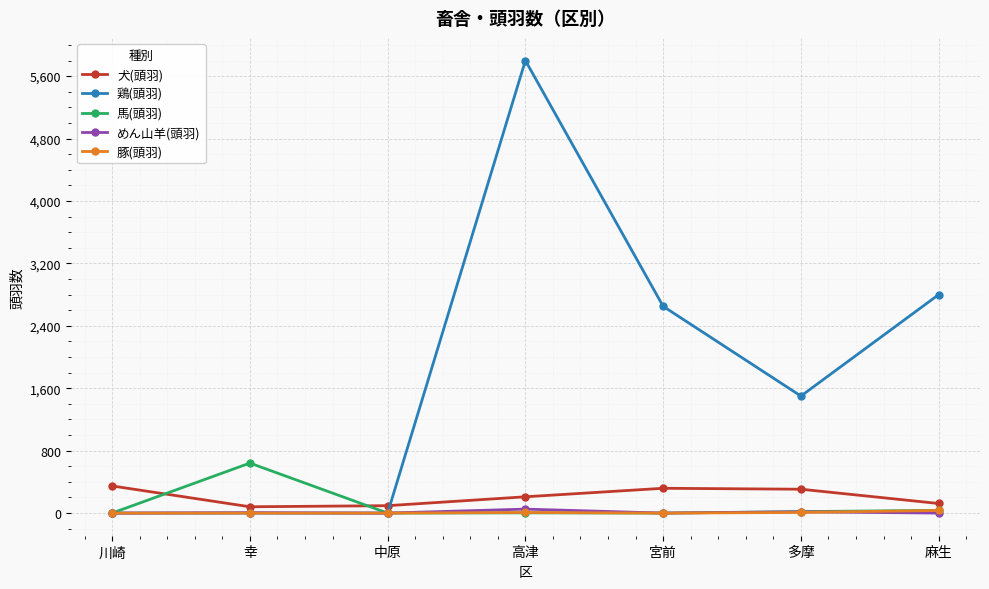

What value does the めん山羊(頭羽) series have at 高津, to the nearest 10?

50